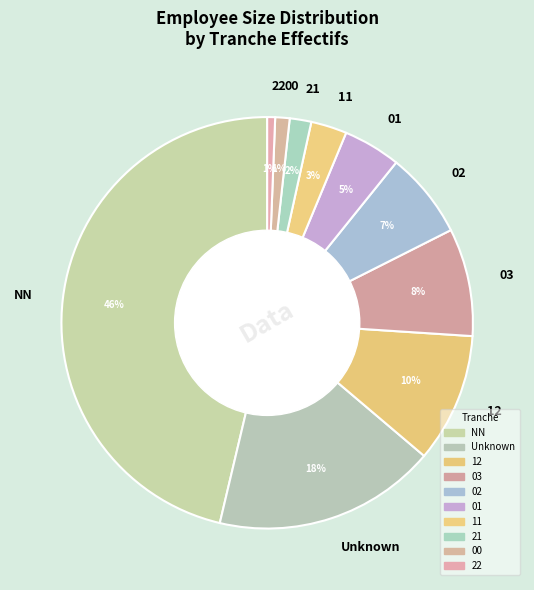

Does 12 represent more than half of the total?

No